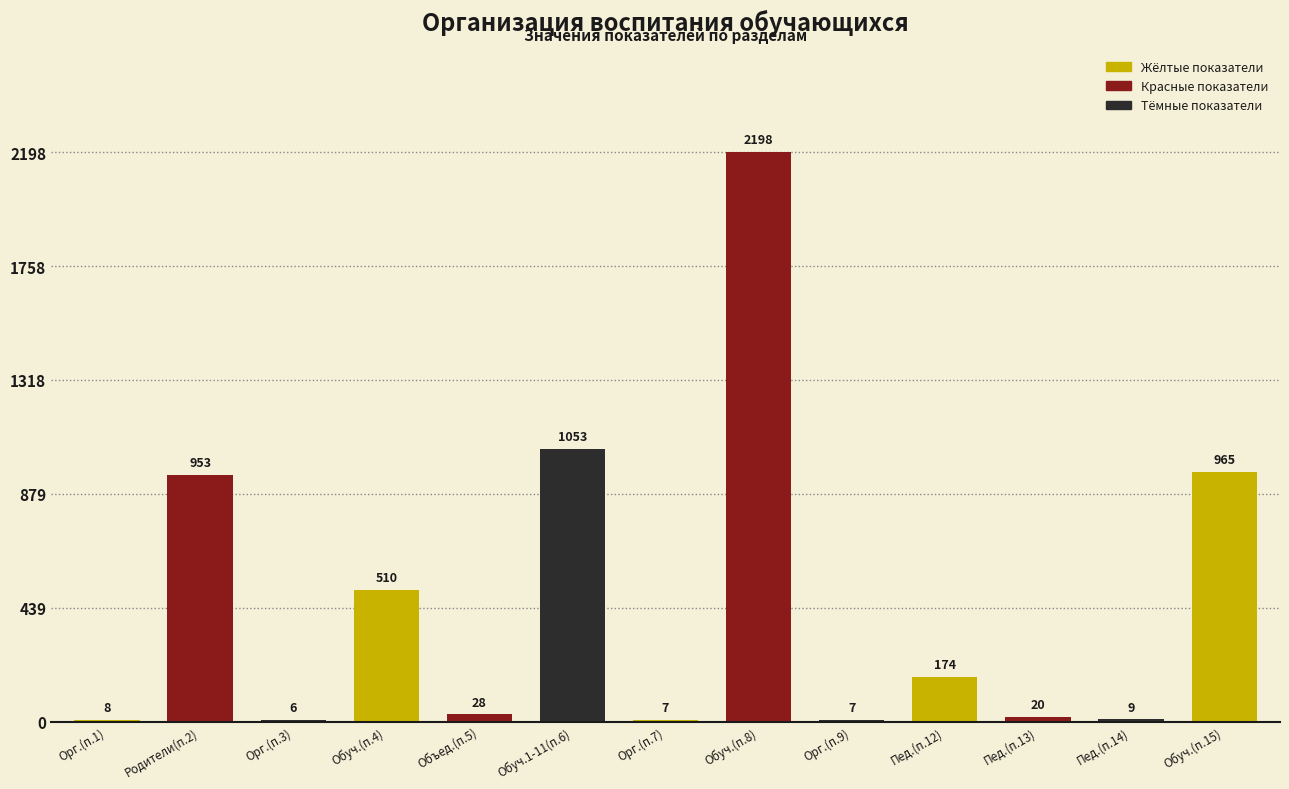

Reading right to left, extract all data points from this chart.

Обуч.(п.15)=965	Пед.(п.14)=9	Пед.(п.13)=20	Пед.(п.12)=174	Орг.(п.9)=7	Обуч.(п.8)=2198	Орг.(п.7)=7	Обуч.1-11(п.6)=1053	Объед.(п.5)=28	Обуч.(п.4)=510	Орг.(п.3)=6	Родители(п.2)=953	Орг.(п.1)=8